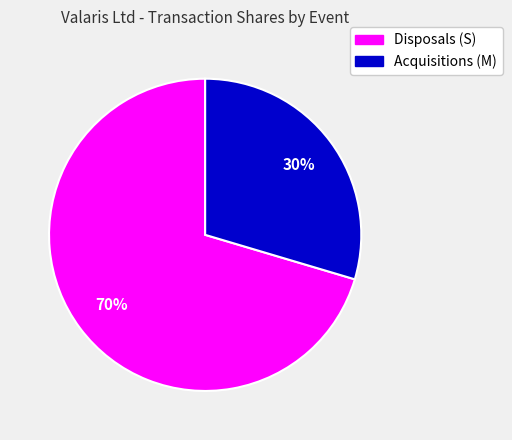

To the nearest percent, what is the average slice percentage?

50%